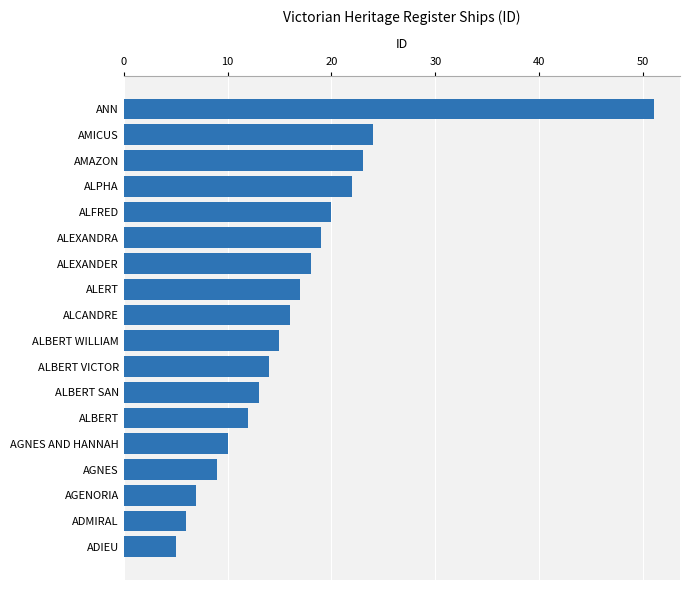

What is the difference between the second highest and minimum values?

19